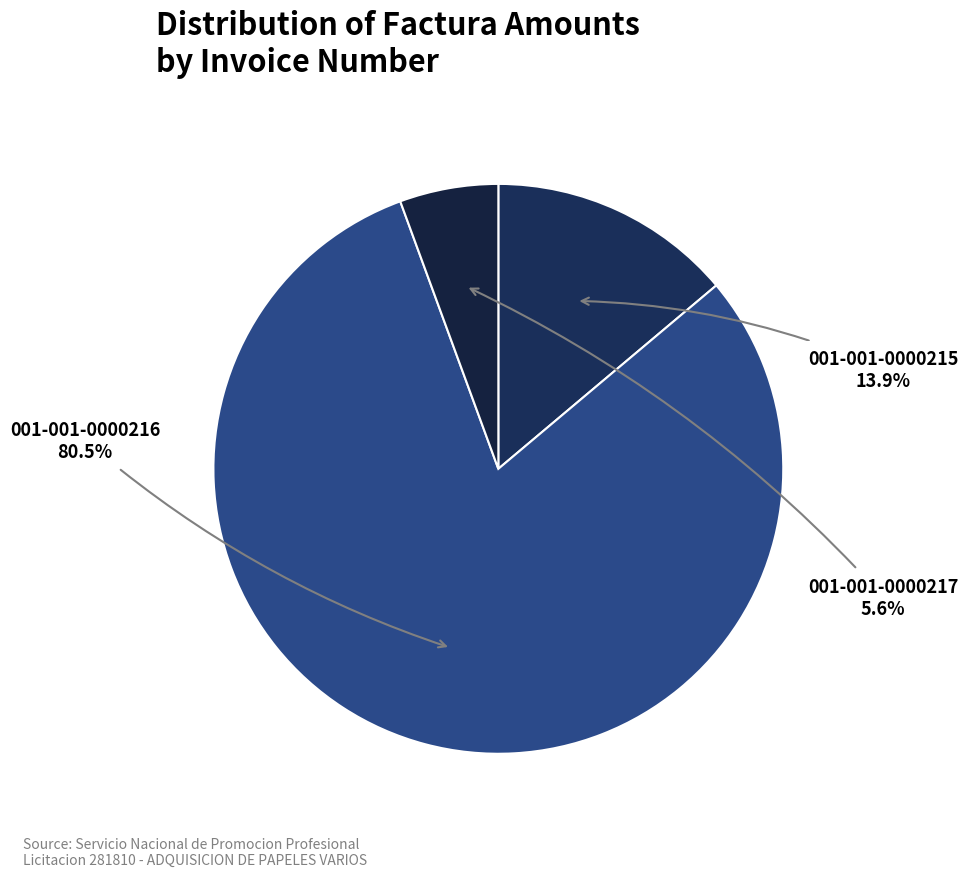

Count the number of slices in the pie.

3